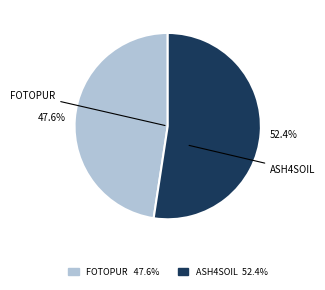

Does any single category account for the majority?

Yes